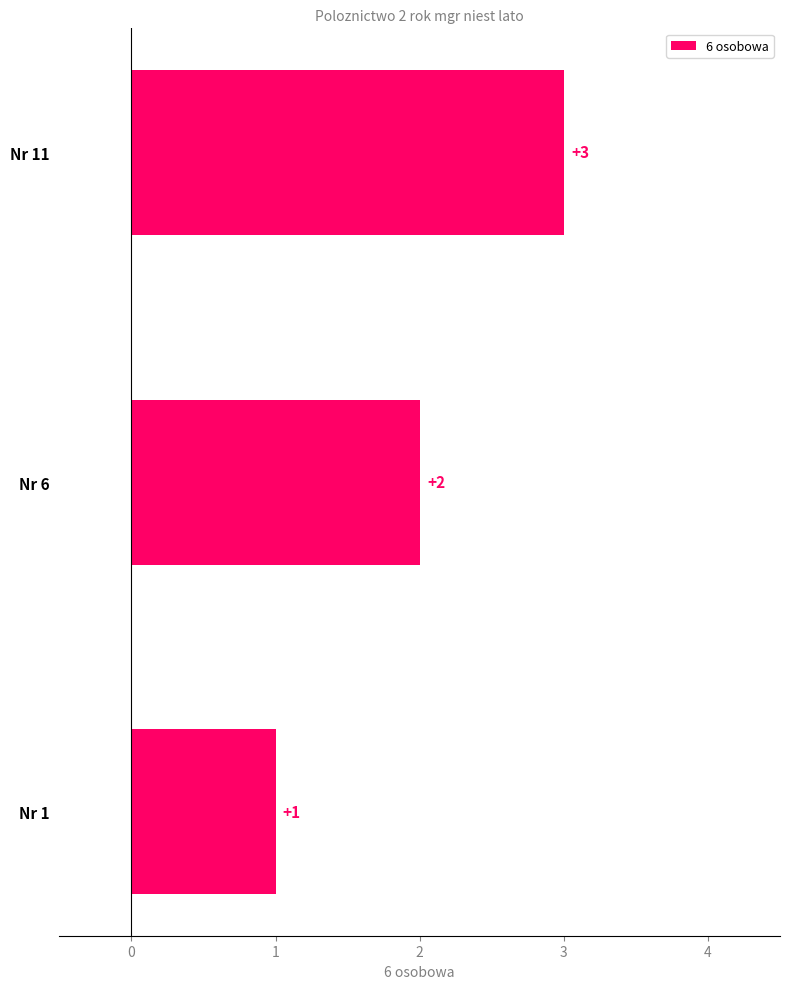

What is the sum of all values?

6